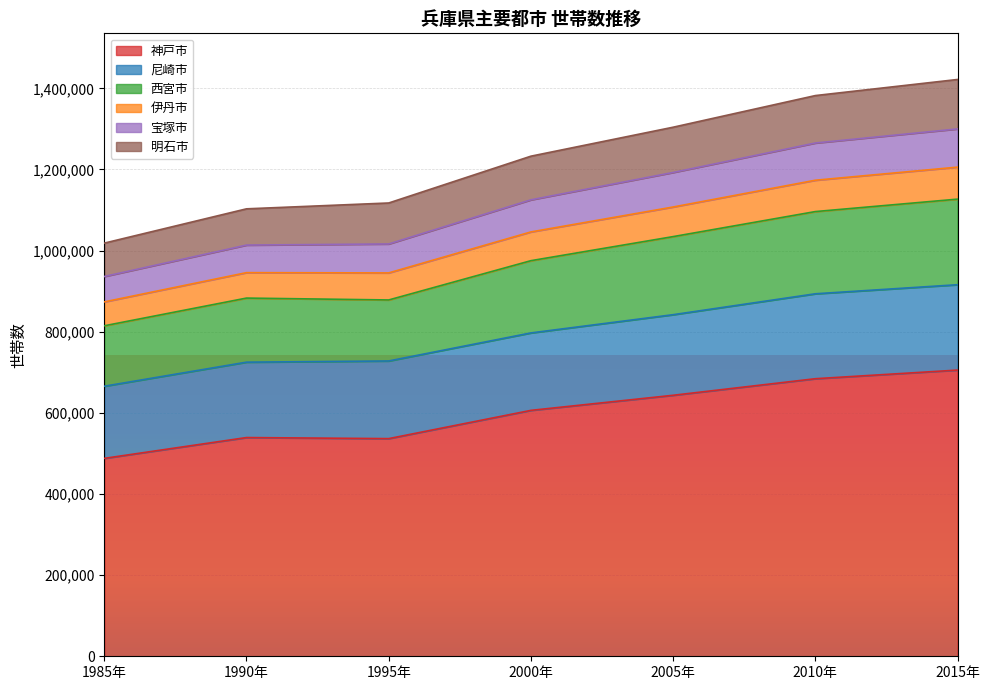

The value of 西宮市 at 2000年 is 975140. True or false?

True